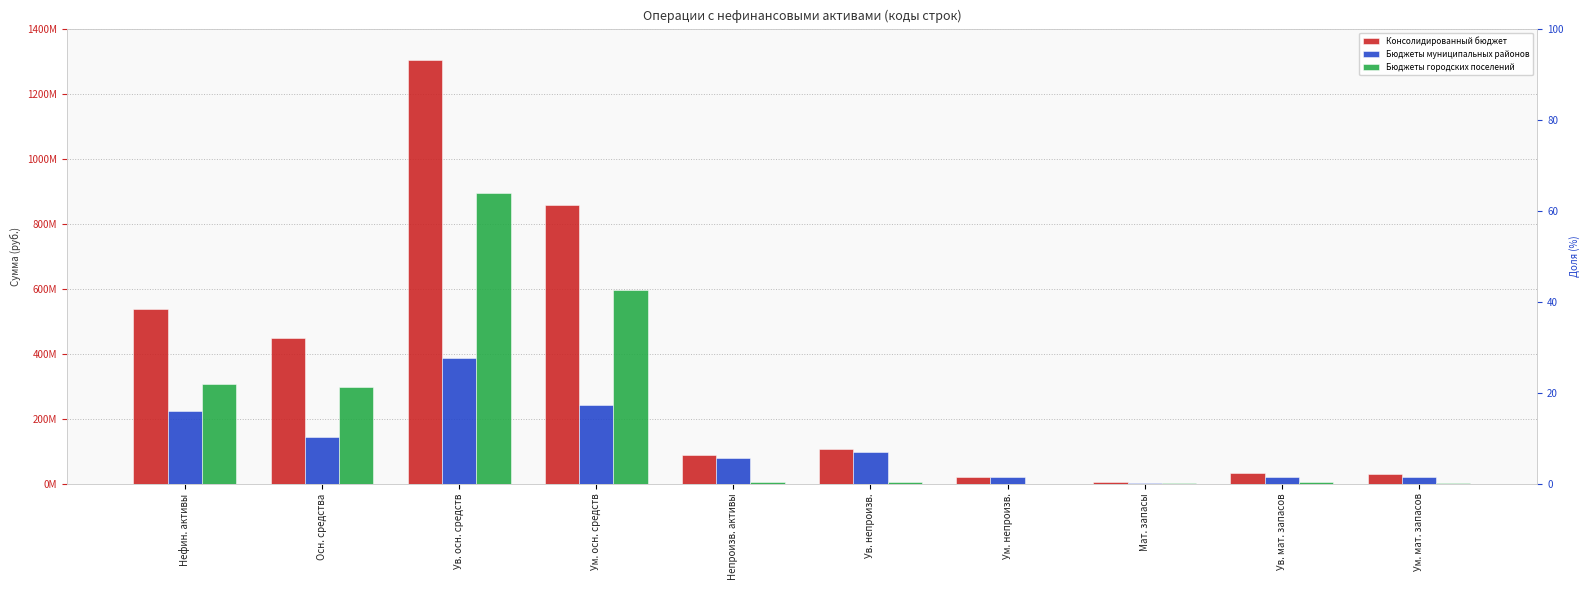

How many bars are there in total?

30